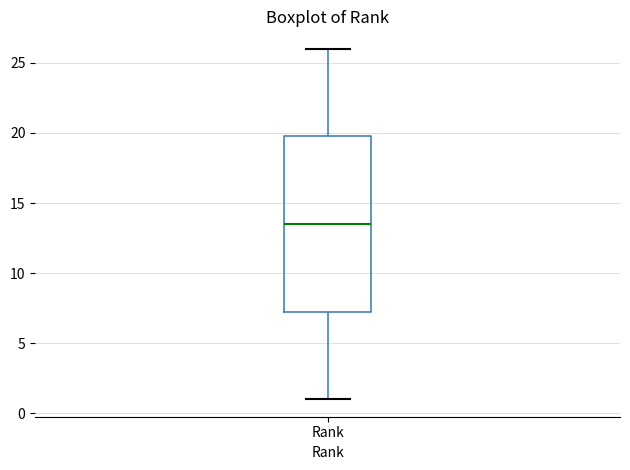

Where is the upper edge of the box for Rank on the y-axis? The values are not printed on the chart, so give them approximately, as read against the axis.

20.0